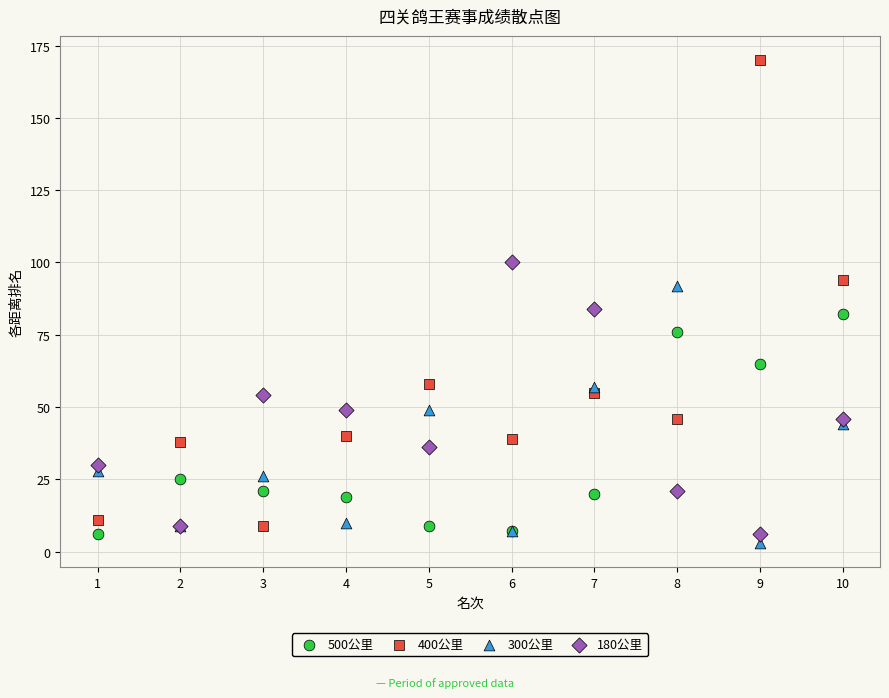

Across all series, what Y value is closest to 86?

84